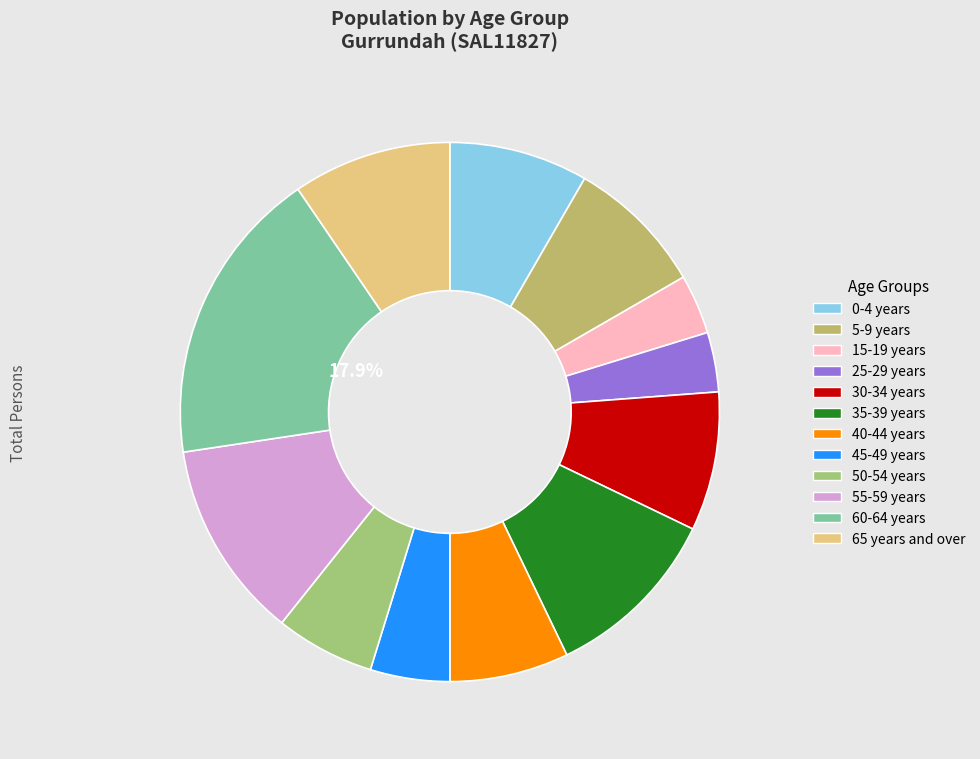

What percentage is NOT represented by 25-29 years?

95.7%